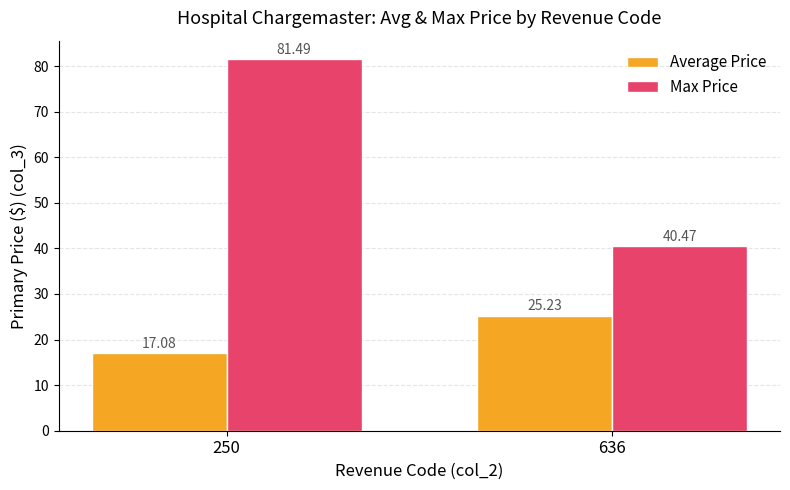

What is the value of the Average Price bar at the 1st from the left?

17.1